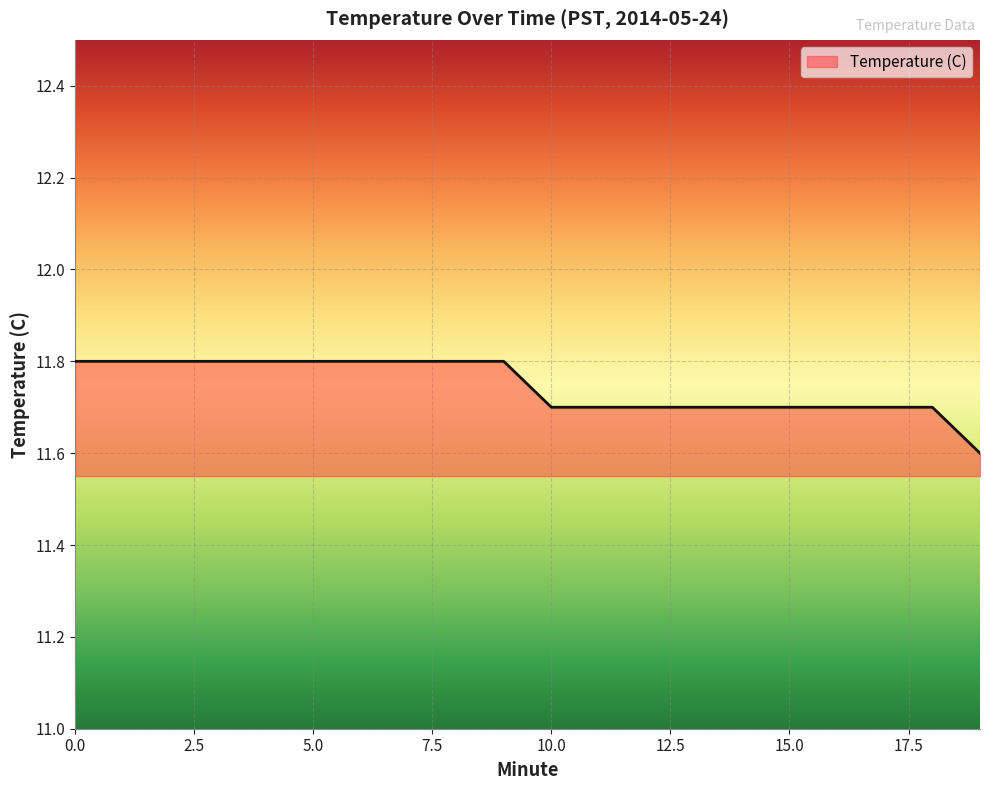

What is the smallest value displayed?

11.6